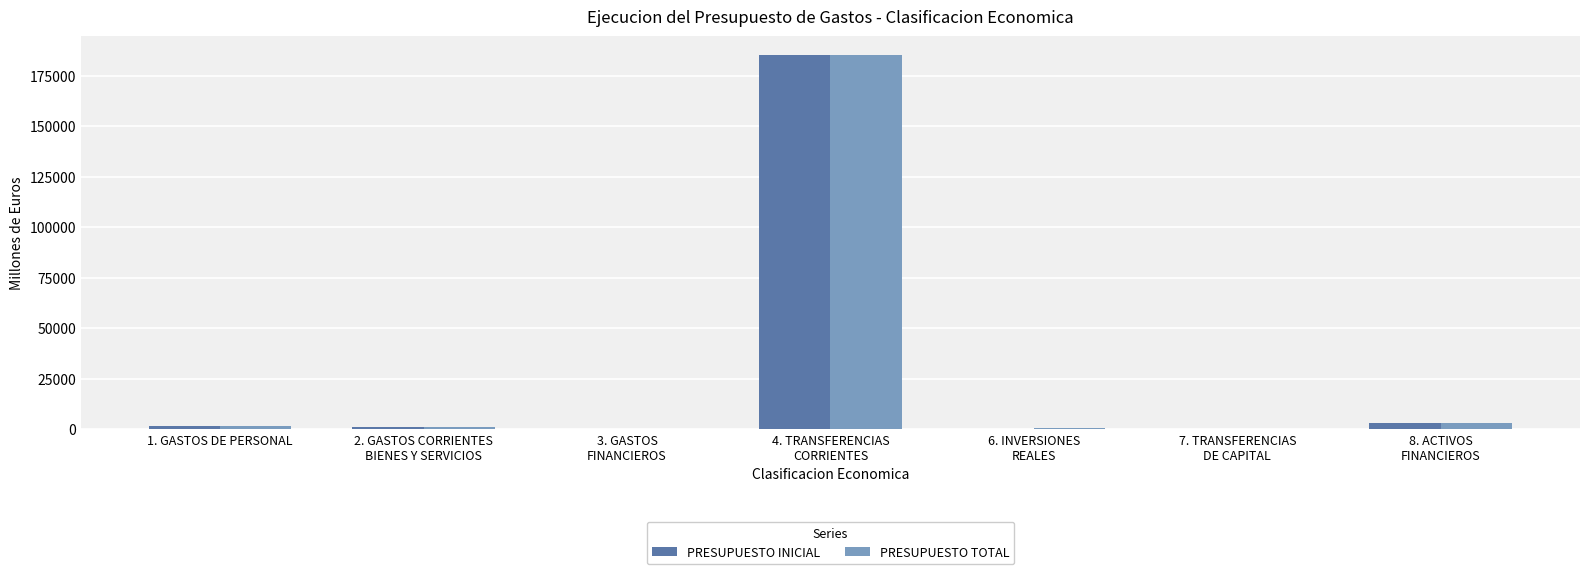

What is the greatest value displayed?

185262.0